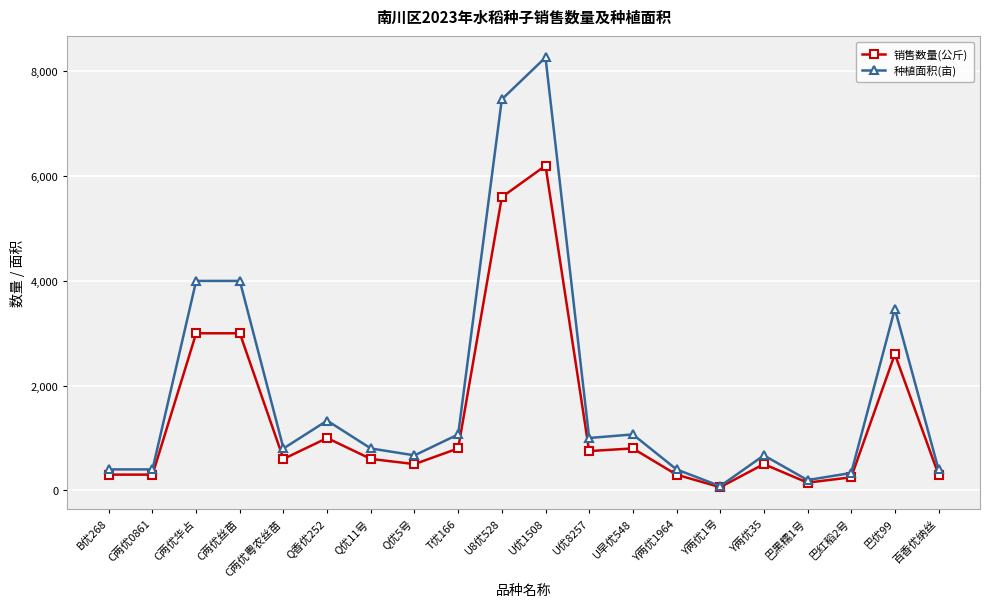

How many data points does each series have?

20